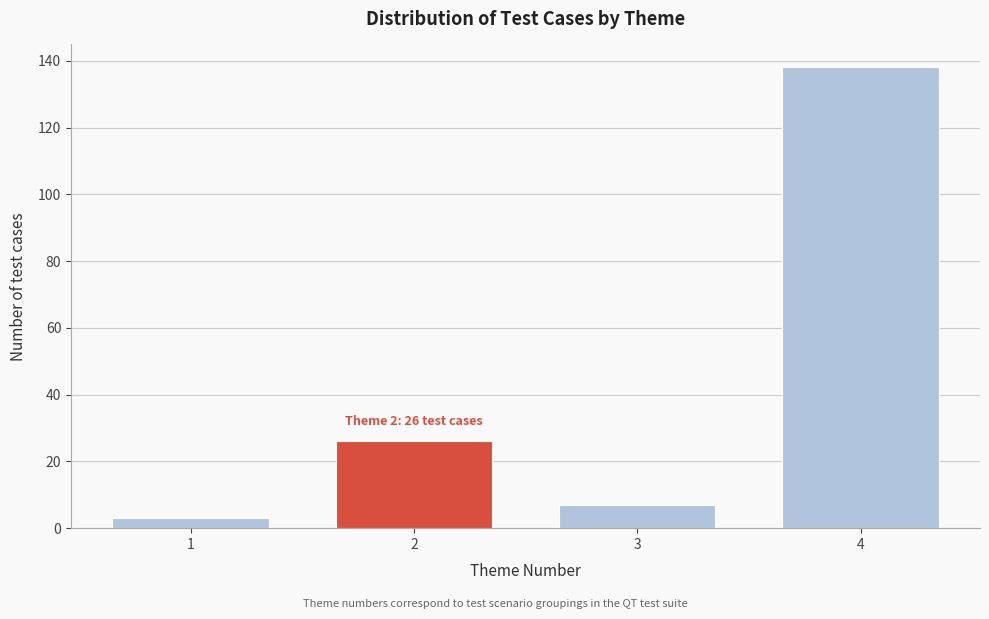

Reading left to right, transcribe all the data shown in this chart.

3	26	7	138